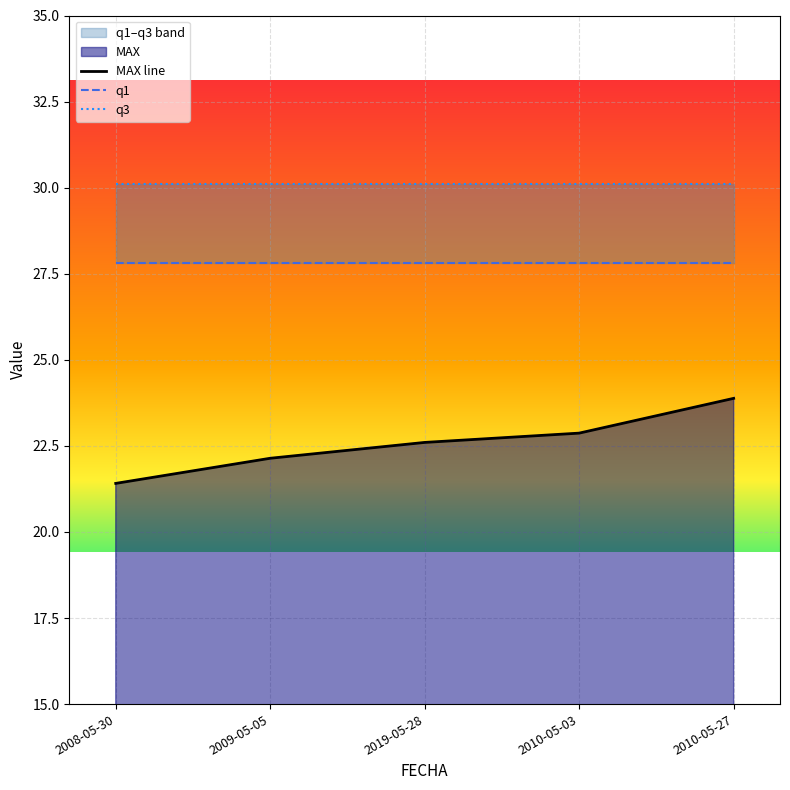

Which category has the highest value in the MAX line series?

2010-05-27